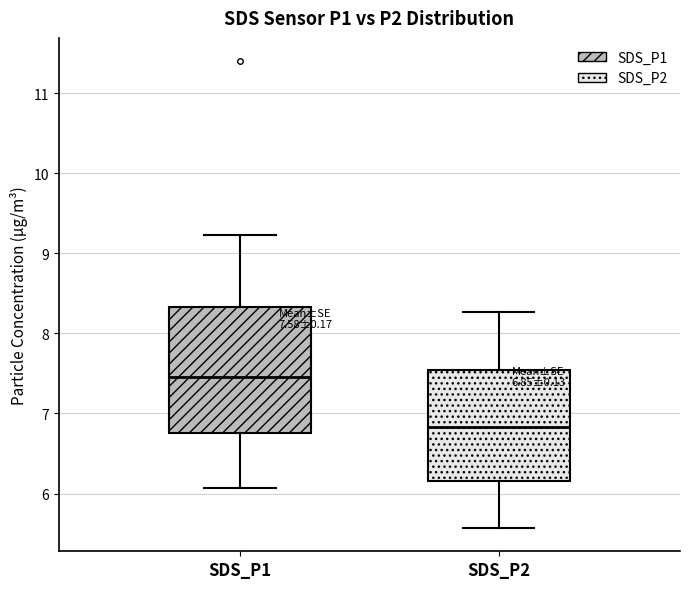

Which box has the highest median line?

SDS_P1